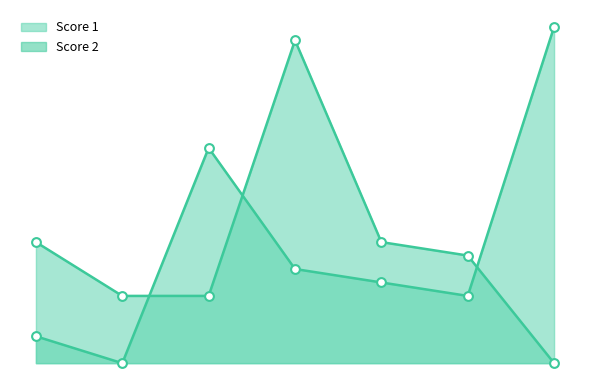

Which series has the largest total across all categories?

Score 1